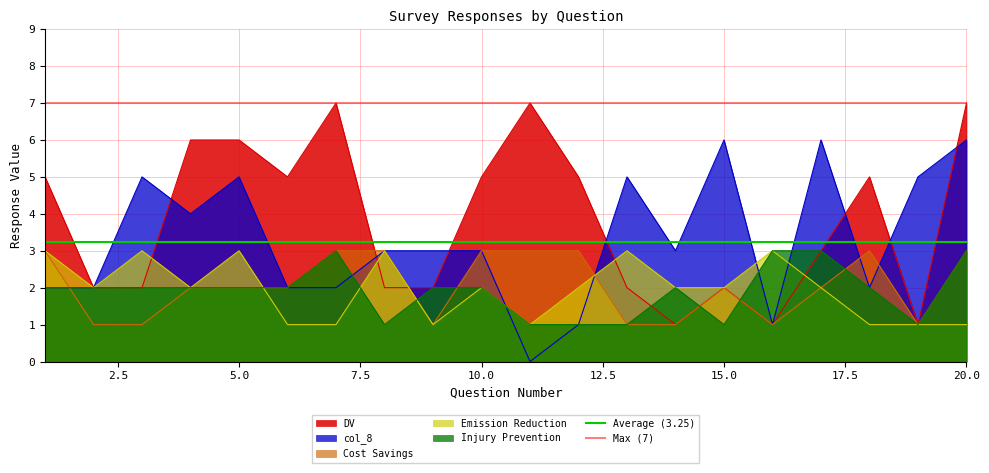

True or false: col_8 has a value of 6 at 20.0.

True